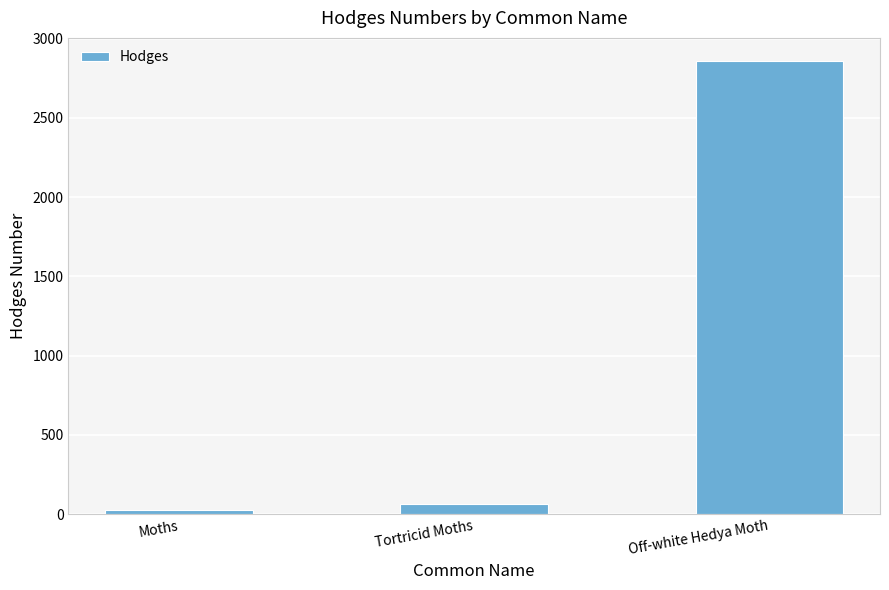

Which has a higher value, Tortricid Moths or Off-white Hedya Moth?

Off-white Hedya Moth